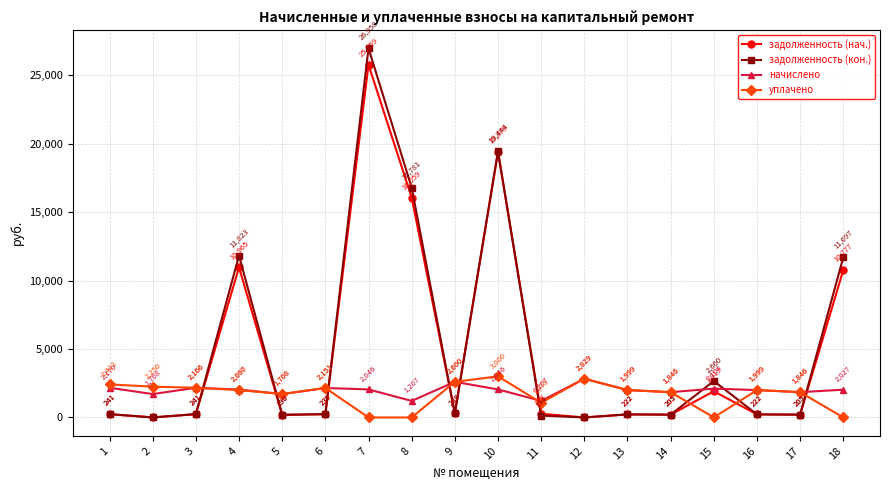

At which label does начислено first exceed 2036?

1